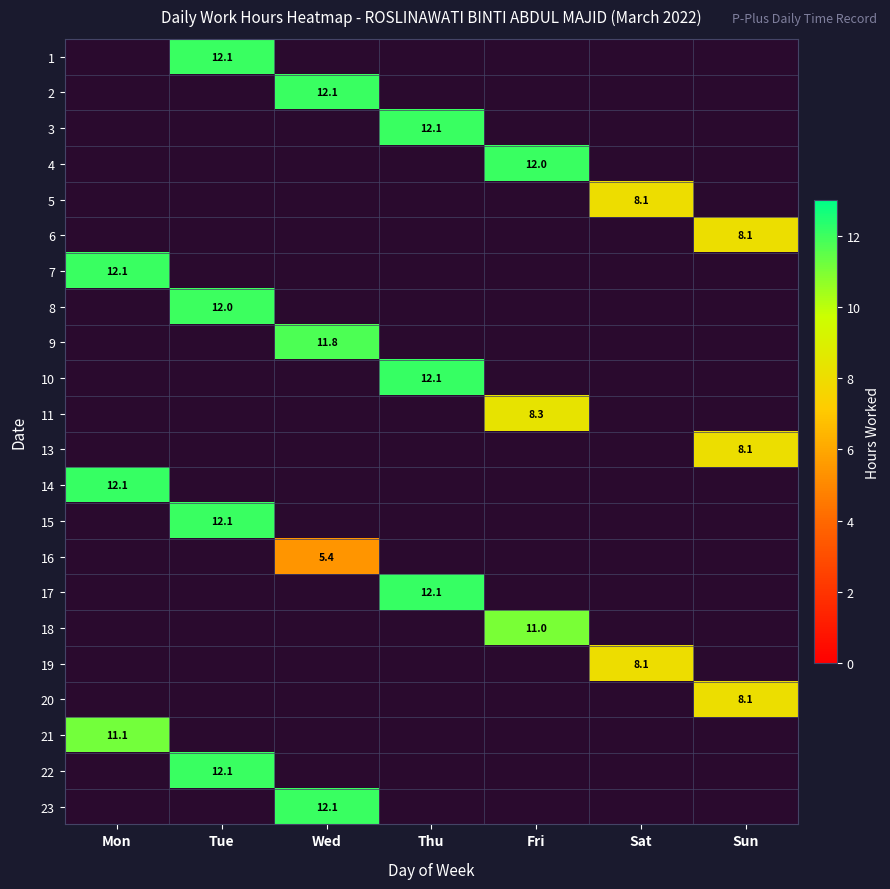

What is the maximum value shown in the chart?

12.1